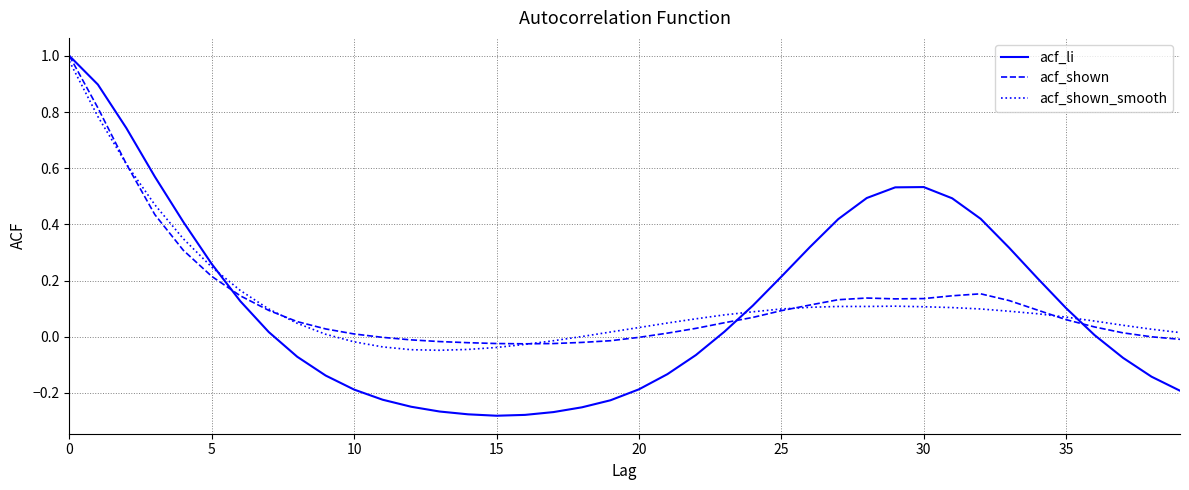

Where is acf_shown nearest to the value 0?

38